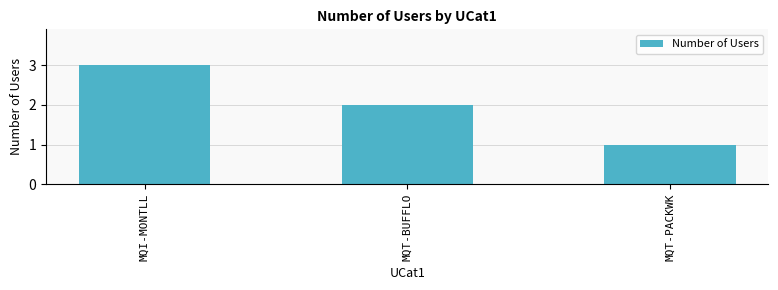

List the labels in order of value, smallest first.

MQT-PACKWK, MQT-BUFFLO, MQI-MONTLL